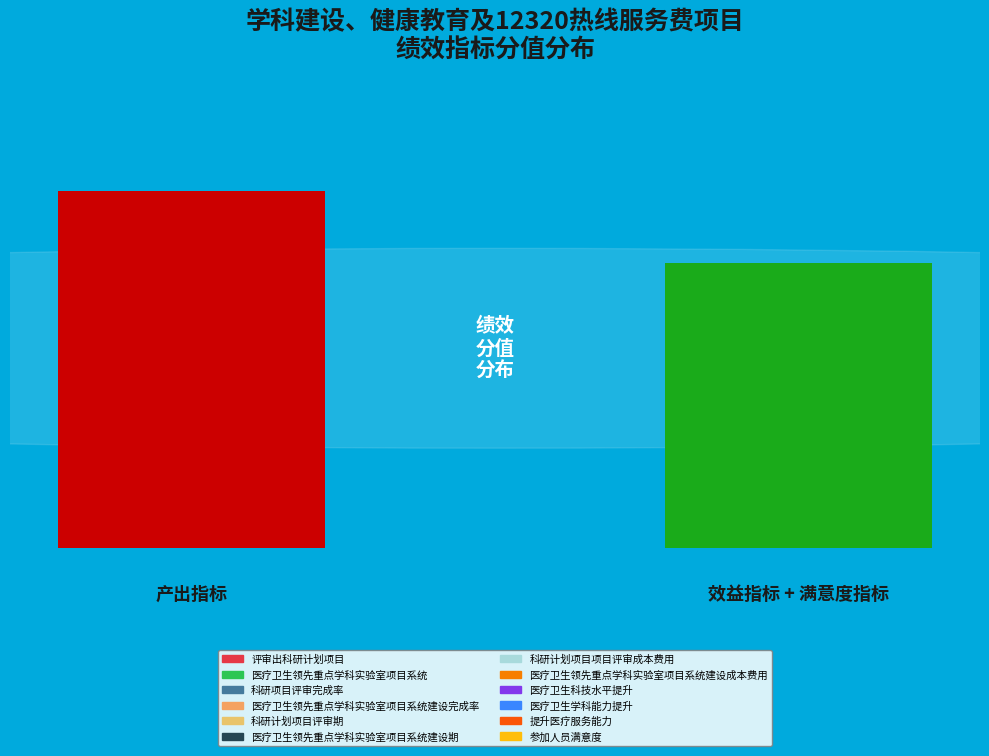

What is the change in value from 0 to 1?

-10